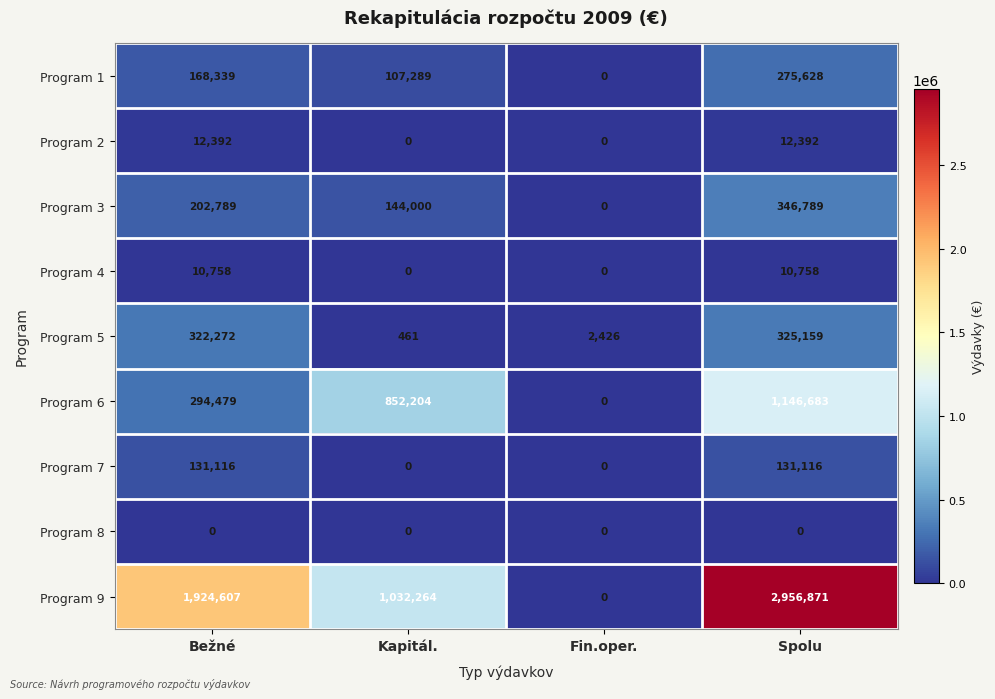

How many data points in Program 5 are less than 322272?

2